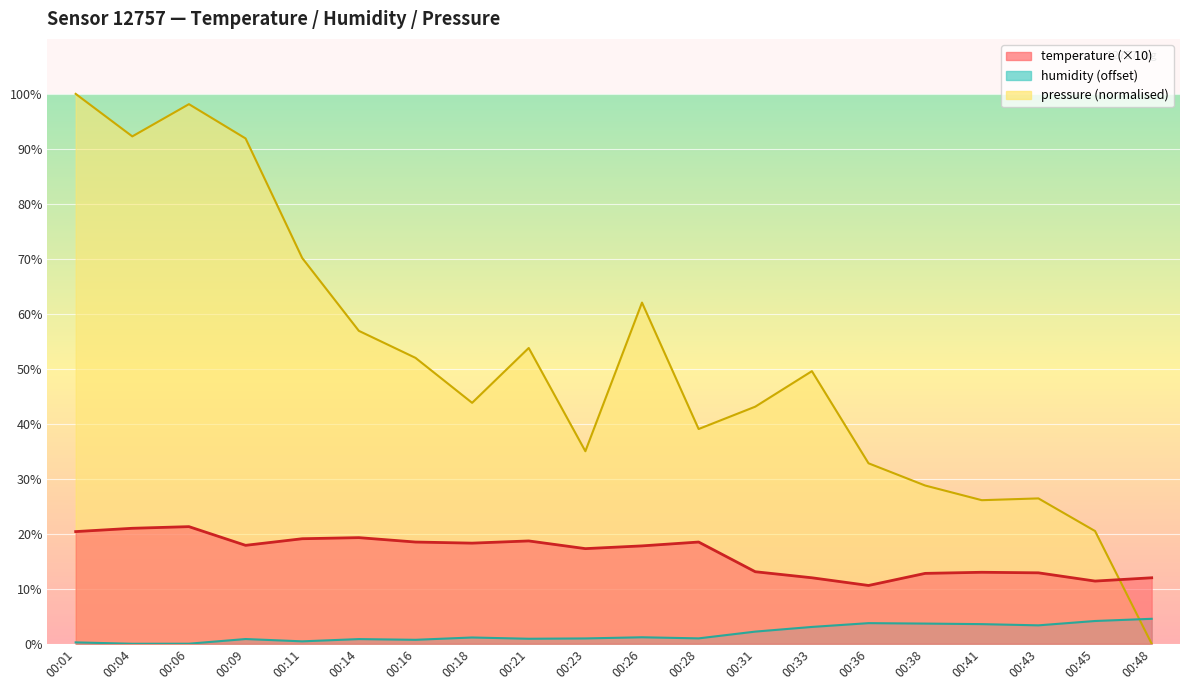

The pressure series shows 28.8 at 00:38. True or false?

True